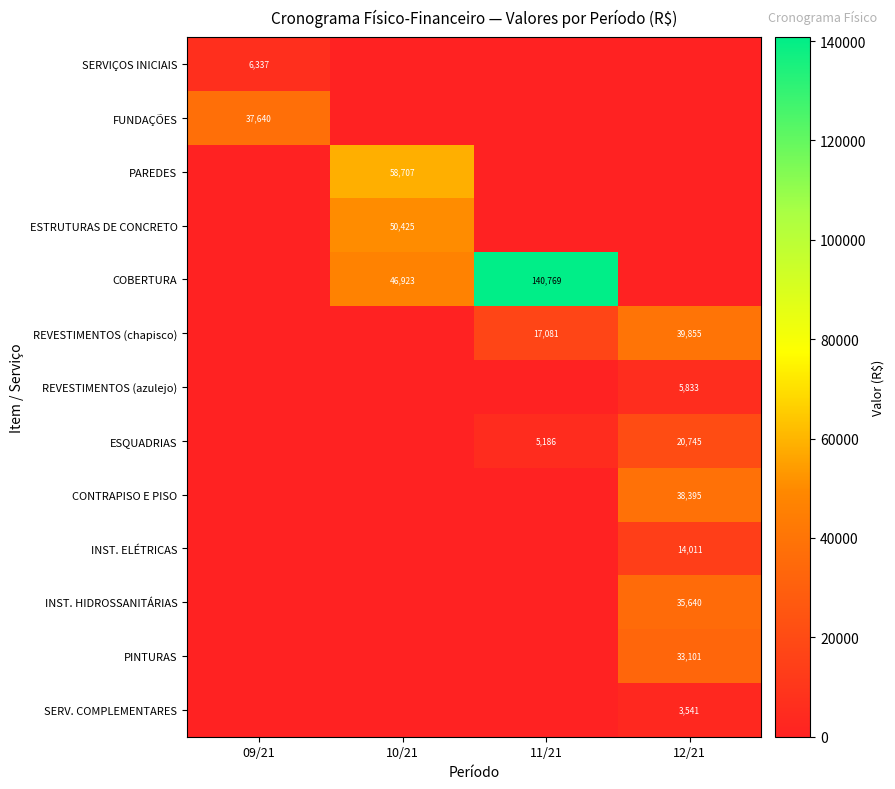

Count the number of data series in this chart.

13